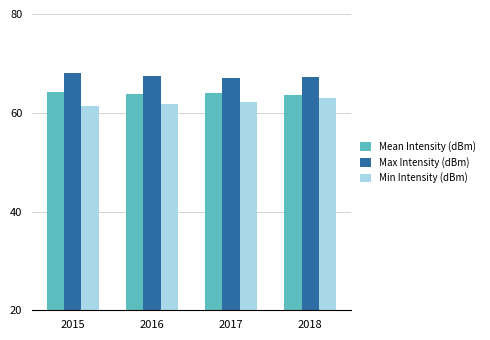

What is the total value across all series at 2015?

193.5